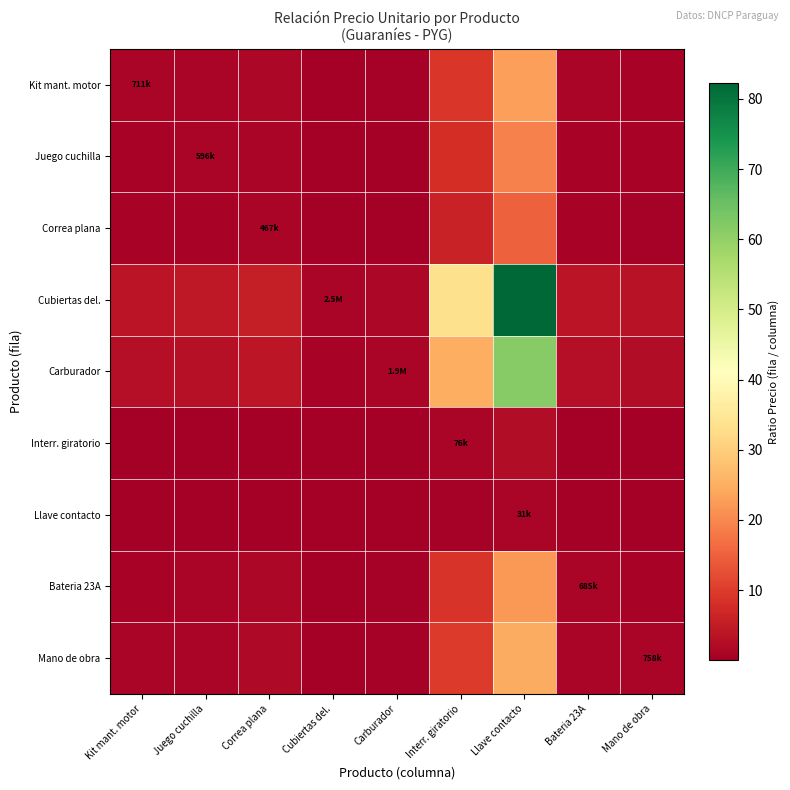

Between Interr. giratorio and Llave contacto, which is larger?

Llave contacto